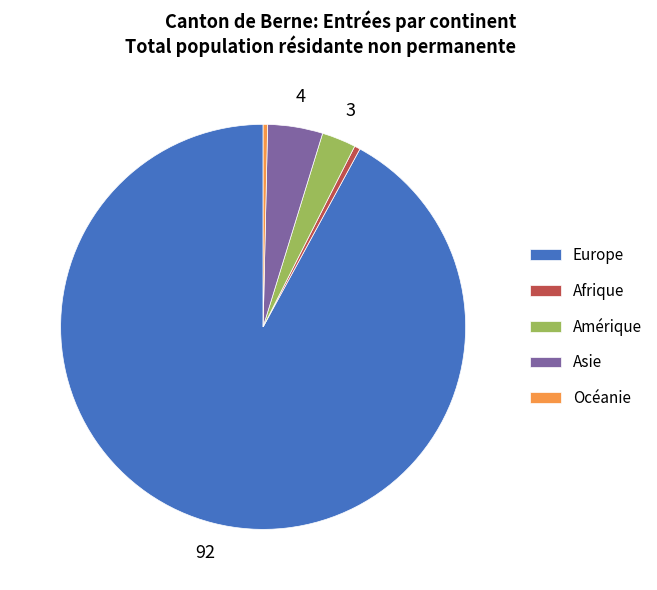

Is Europe the majority of the pie?

Yes